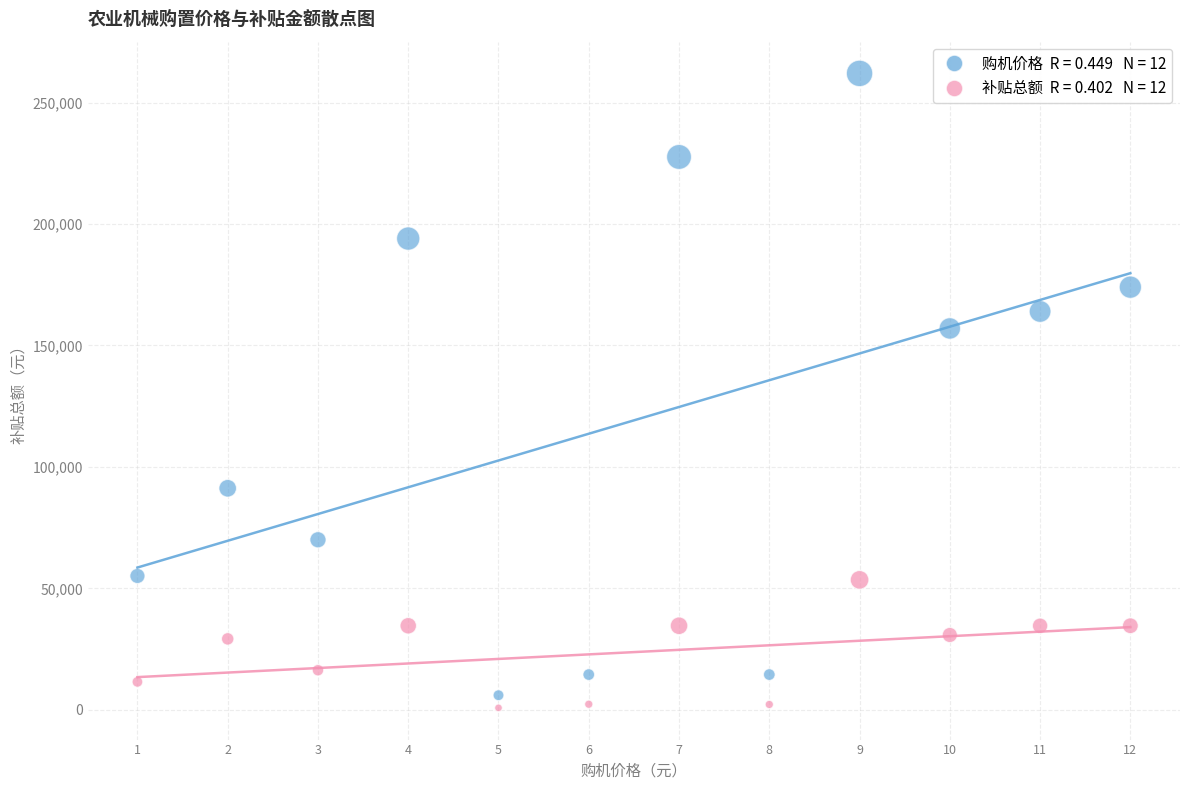

Across all series, what Y value is closest to 131400?

157000